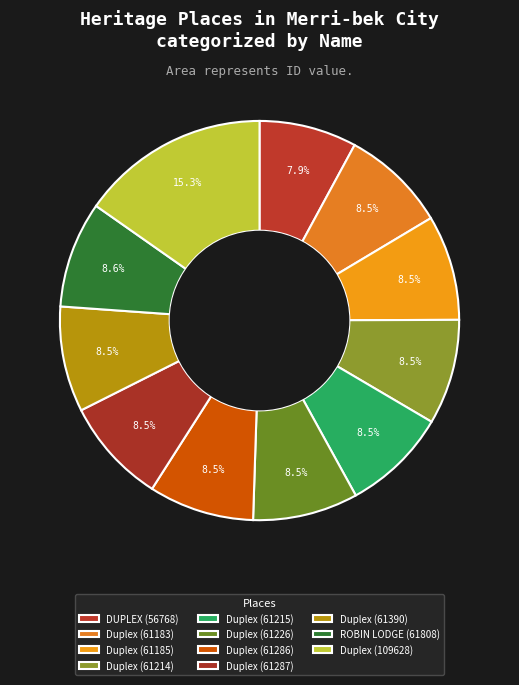

Combined, what portion of the pie is Duplex (61287) and Duplex (61286)?

17.1%